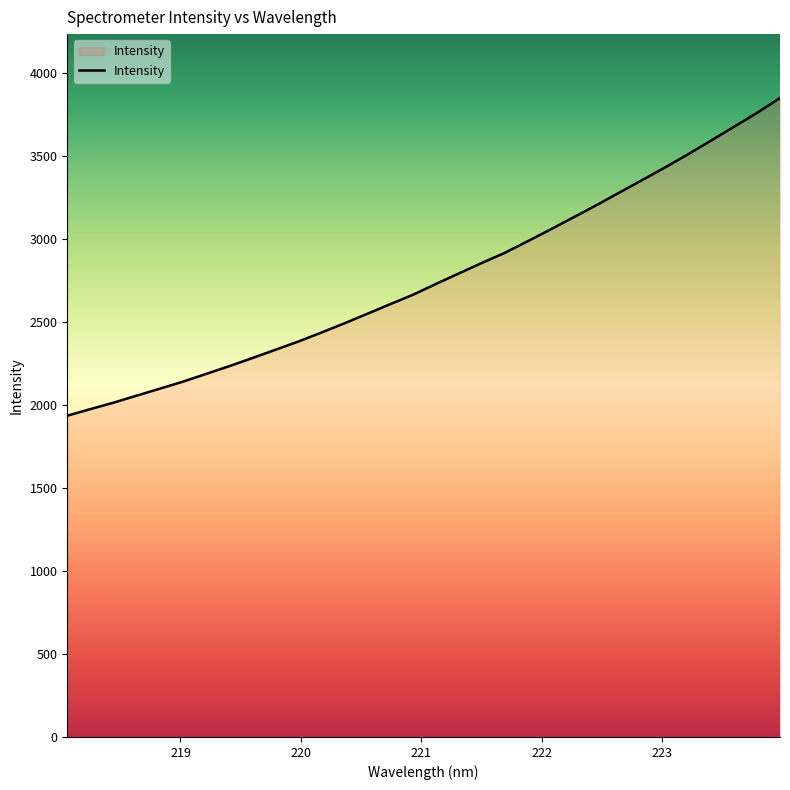

What is the greatest value displayed?

3847.0